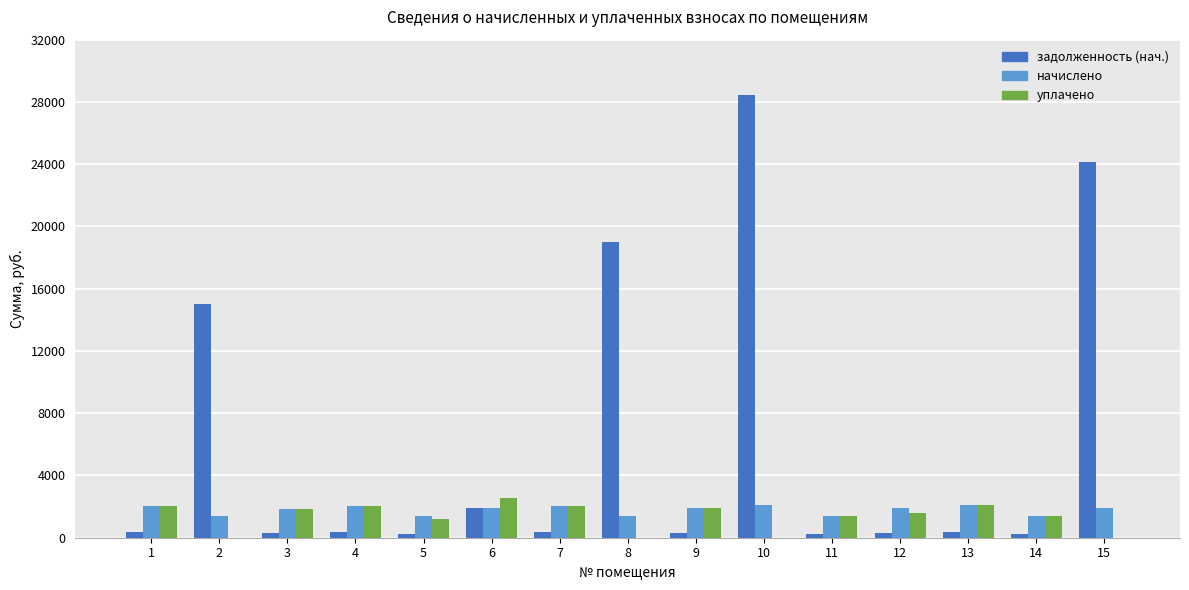

What is the spread (max minus min) of values at 9?

1583.0